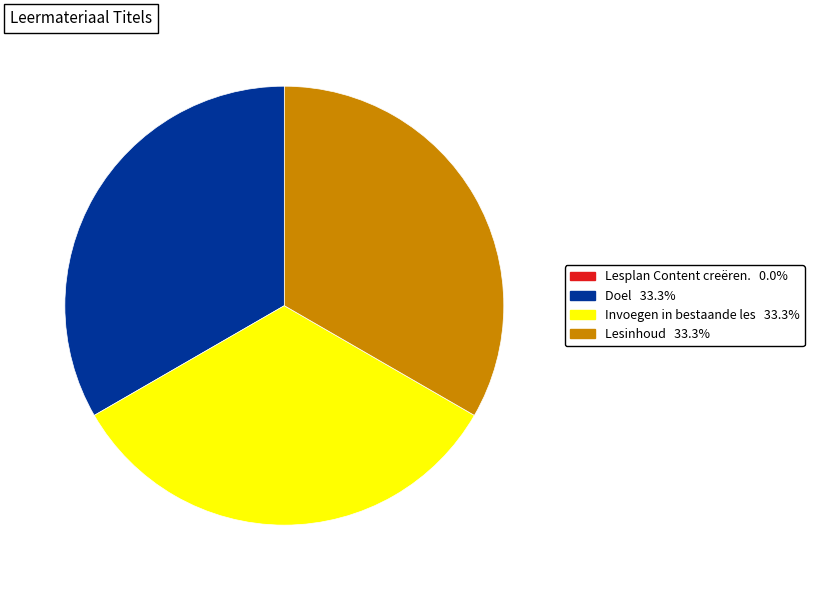

Does Lesinhoud account for over 50% of the chart?

No